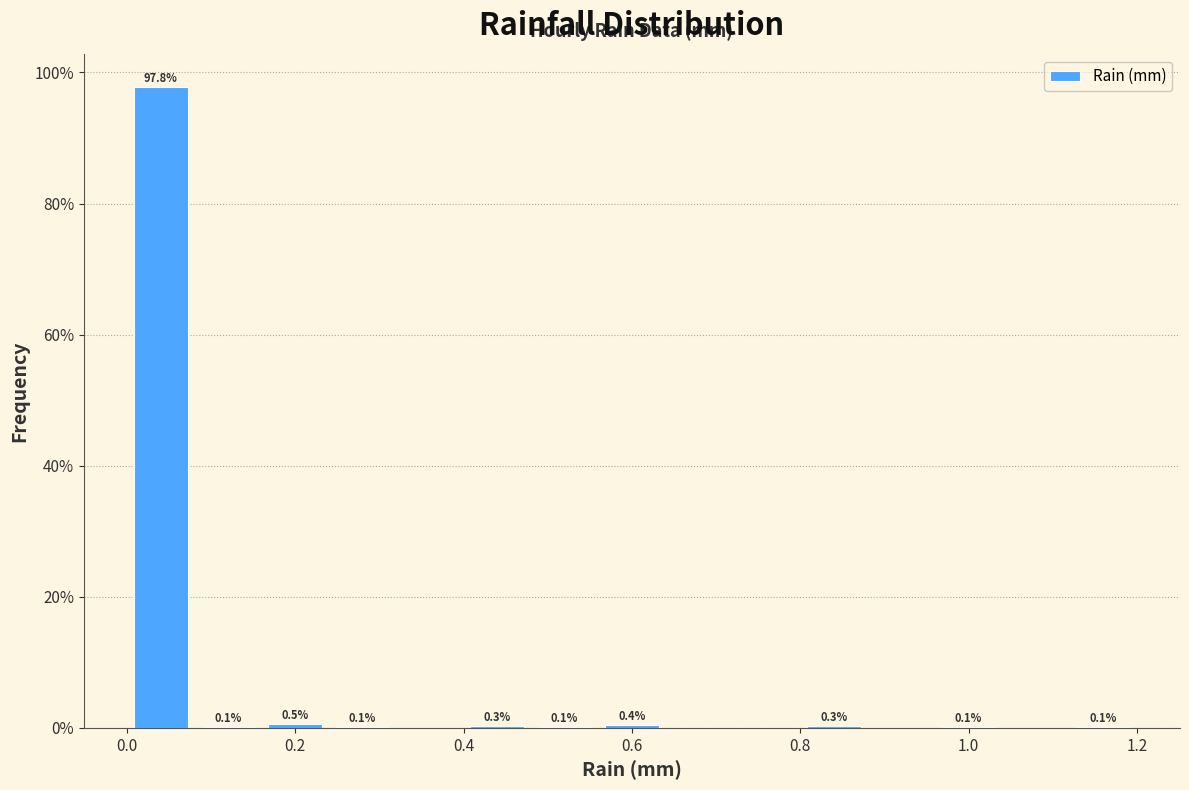

Which range on the x-axis has the tallest bar?

0.00 to 0.08